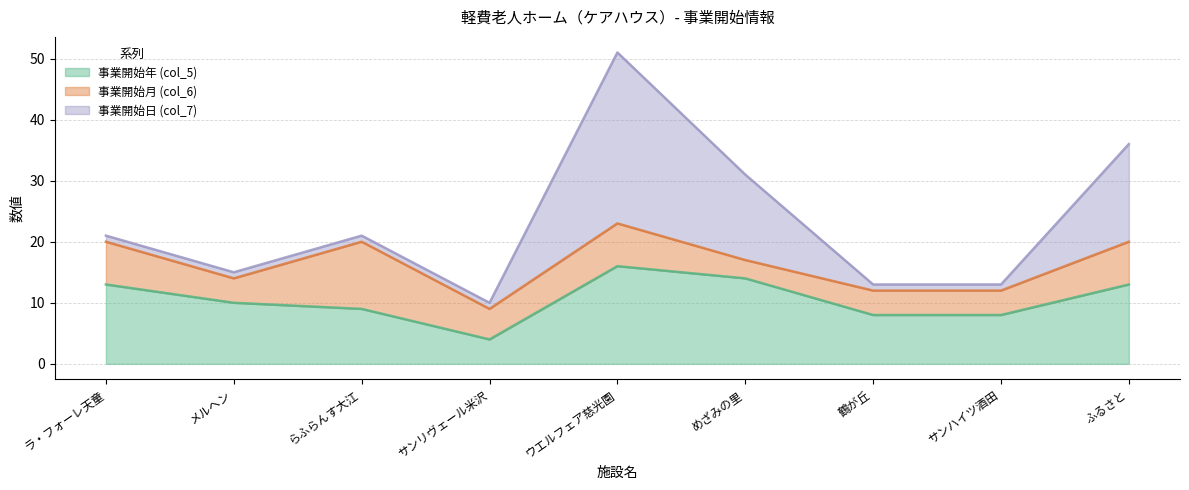

What is the maximum value shown in the chart?

28